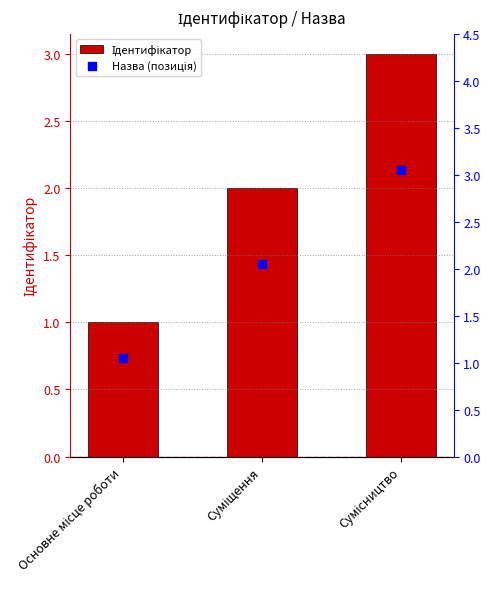

Which series has the largest Y range (max minus min)?

Ідентифікатор